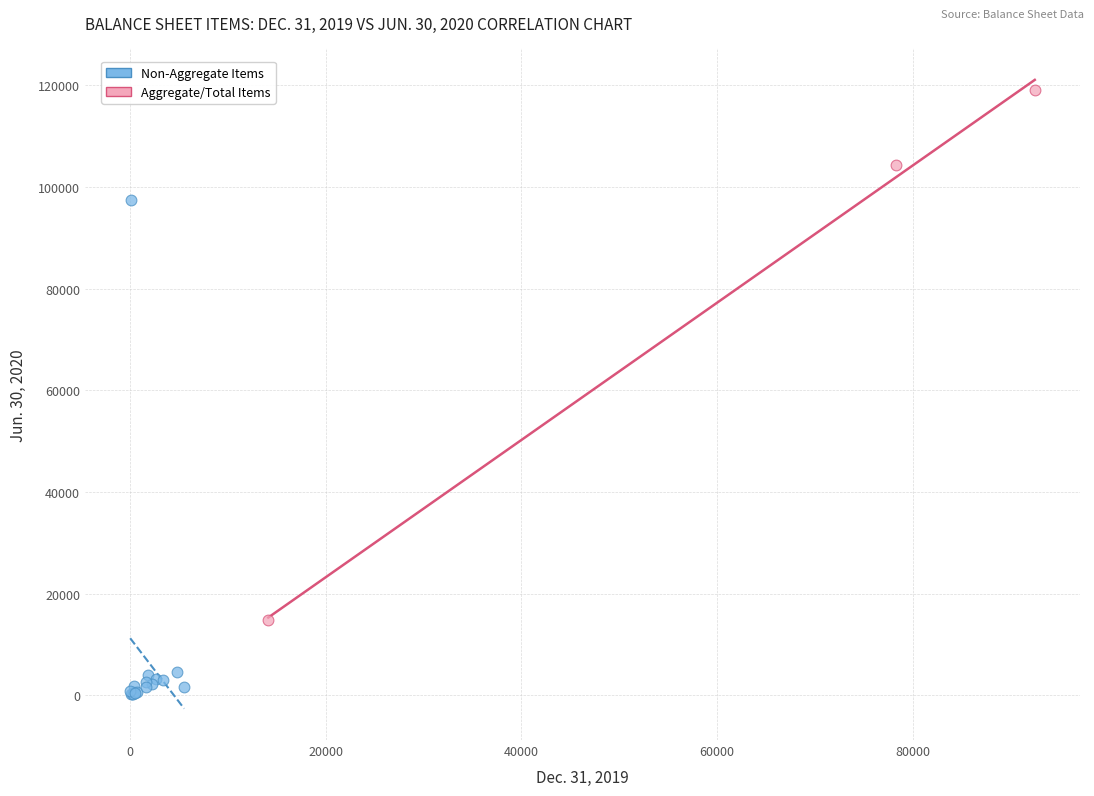

Which series reaches the minimum Y coordinate?

Non-Aggregate Items